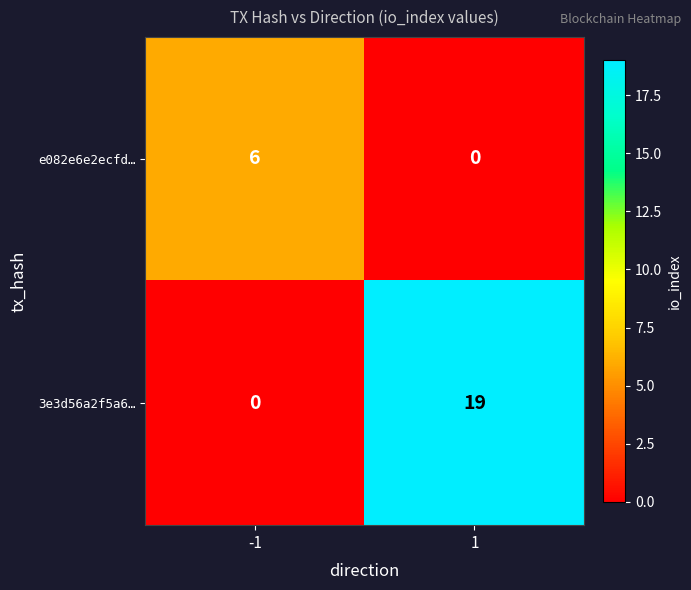

Reading left to right, list all the values displayed in this chart.

e082e6e2ecfd…: -1=6	1=0
3e3d56a2f5a6…: -1=0	1=19